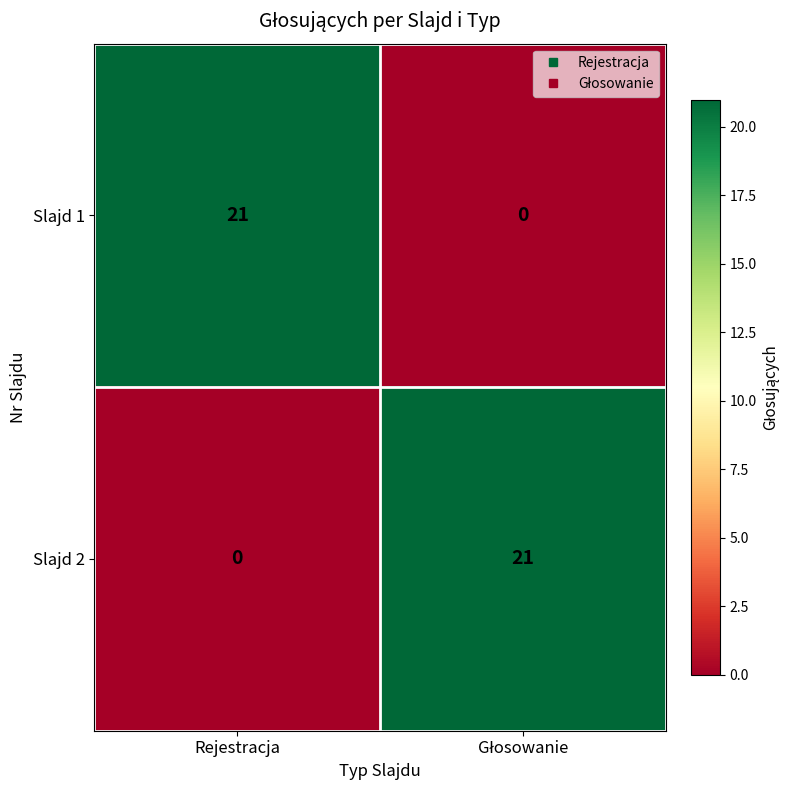

At Rejestracja, list the series in order from largest to smallest.

Slajd 1, Slajd 2